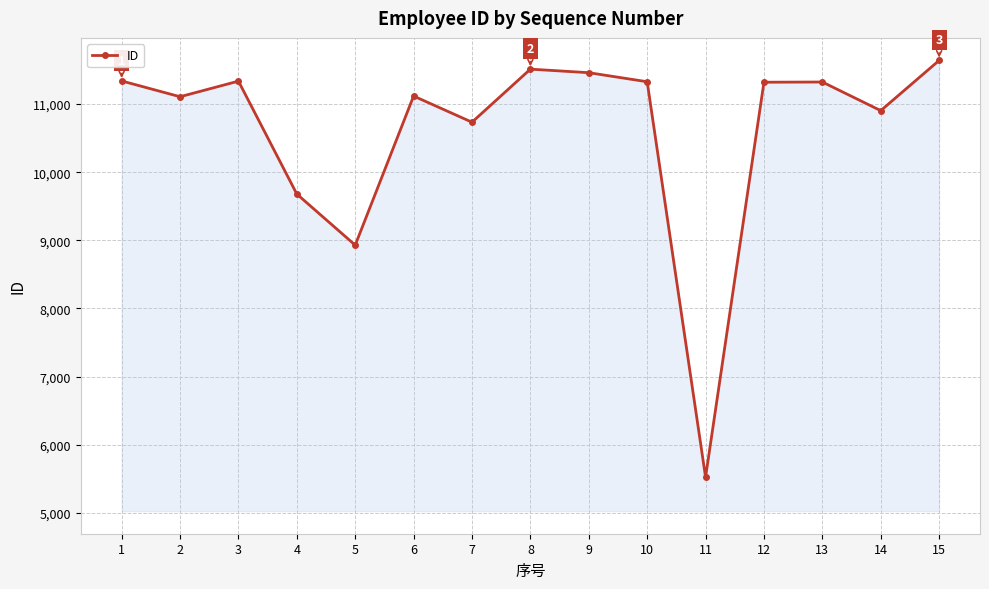

What is the value of the 5th point from the left?

8929